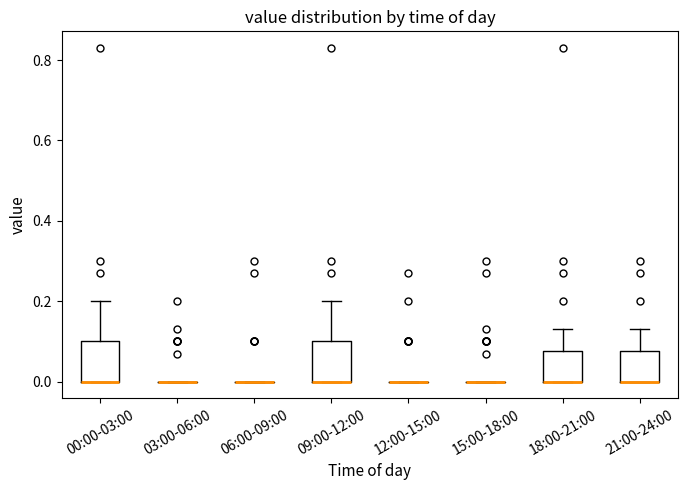

Reading left to right, transcribe this box plot: for each box, give where its median line is, the range the box spans, and where its two whiskers end, as read against the y-axis. The values are not printed on the chart, so give them approximately, as read against the axis.

00:00-03:00: median 0.00 (drawn on the box's lower edge), box 0.00 to 0.10, whiskers 0.00 to 0.20
03:00-06:00: box collapsed to a line at 0.00, whiskers 0.00 to 0.00
06:00-09:00: box collapsed to a line at 0.00, whiskers 0.00 to 0.00
09:00-12:00: median 0.00 (drawn on the box's lower edge), box 0.00 to 0.10, whiskers 0.00 to 0.20
12:00-15:00: box collapsed to a line at 0.00, whiskers 0.00 to 0.00
15:00-18:00: box collapsed to a line at 0.00, whiskers 0.00 to 0.00
18:00-21:00: median 0.00 (drawn on the box's lower edge), box 0.00 to 0.08, whiskers 0.00 to 0.14
21:00-24:00: median 0.00 (drawn on the box's lower edge), box 0.00 to 0.08, whiskers 0.00 to 0.14